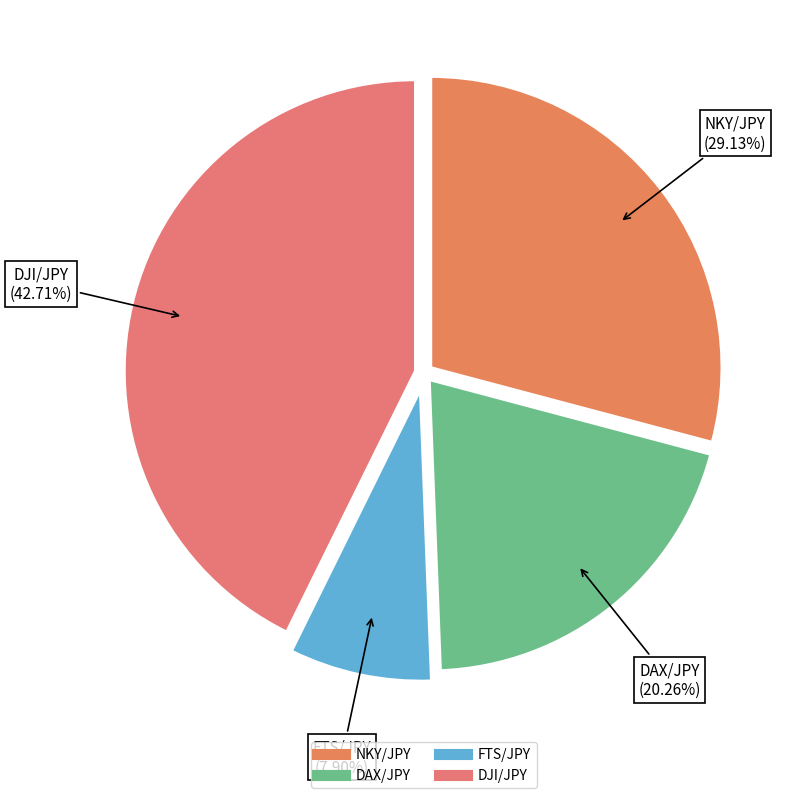

What percentage is NOT represented by DAX/JPY?

79.7%